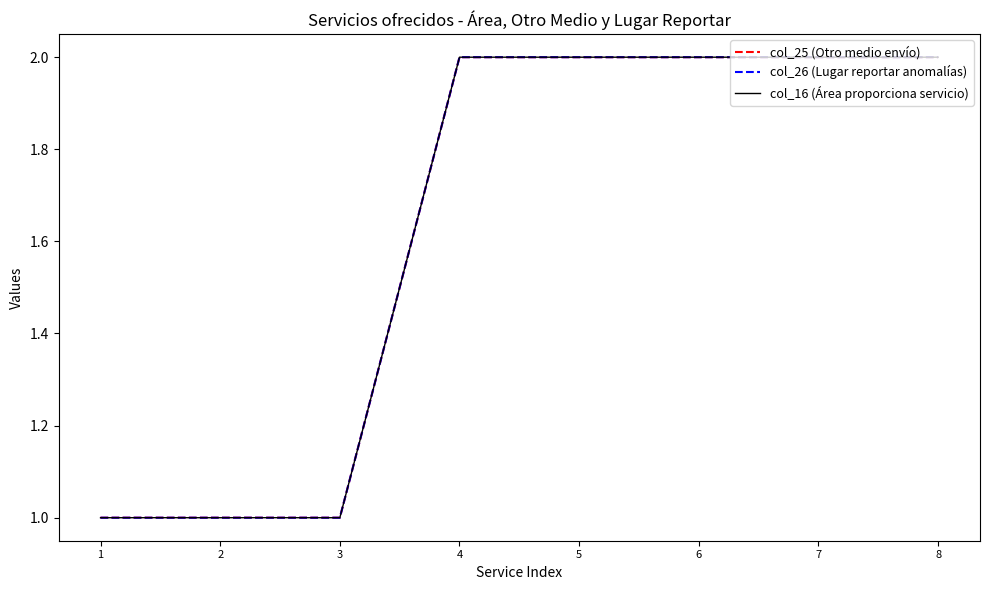

True or false: col_25 (Otro medio envío) has a value of 2 at 5.

True